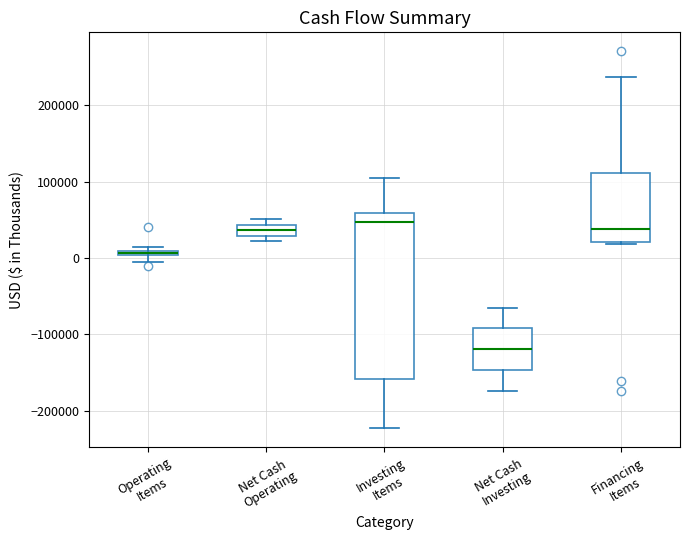

Where is the upper edge of the box for Net Cash Operating on the y-axis? The values are not printed on the chart, so give them approximately, as read against the axis.

40000